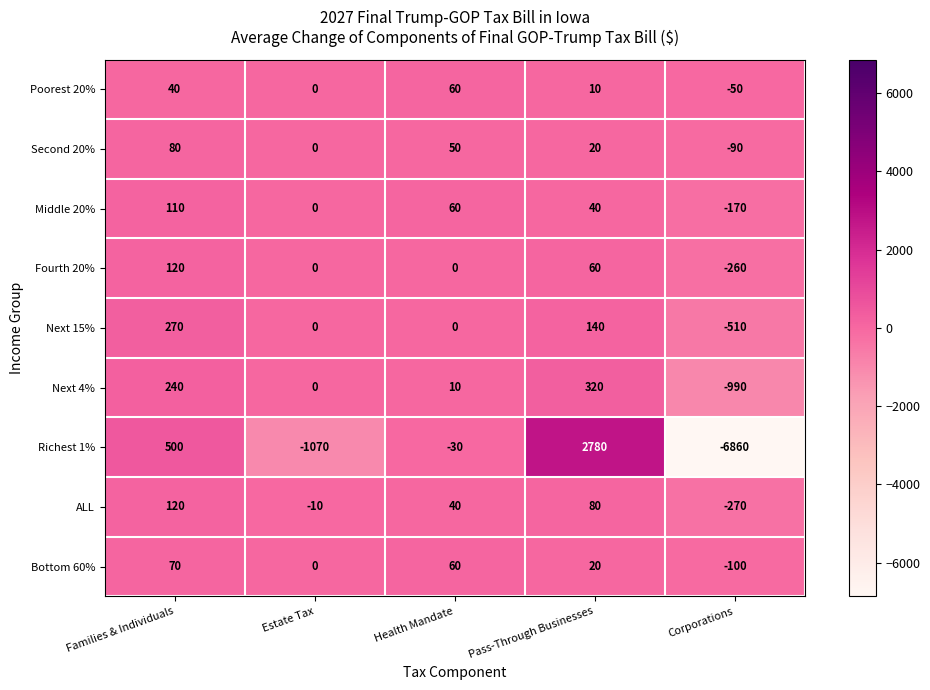

Is the value of ALL at Health Mandate greater than the value of Poorest 20% at Health Mandate?

No